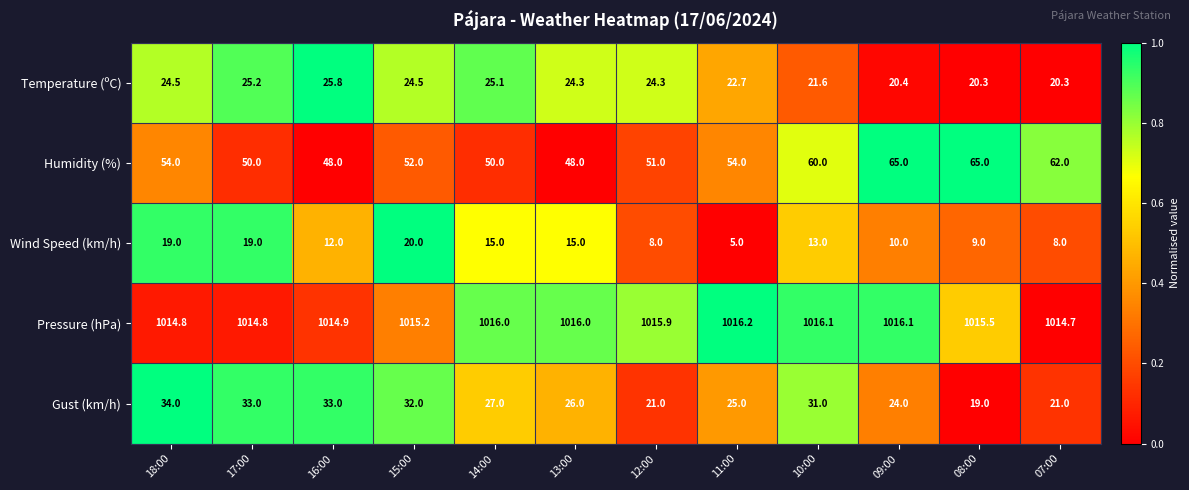

The Wind Speed (km/h) series shows 13.0 at 10:00. True or false?

True